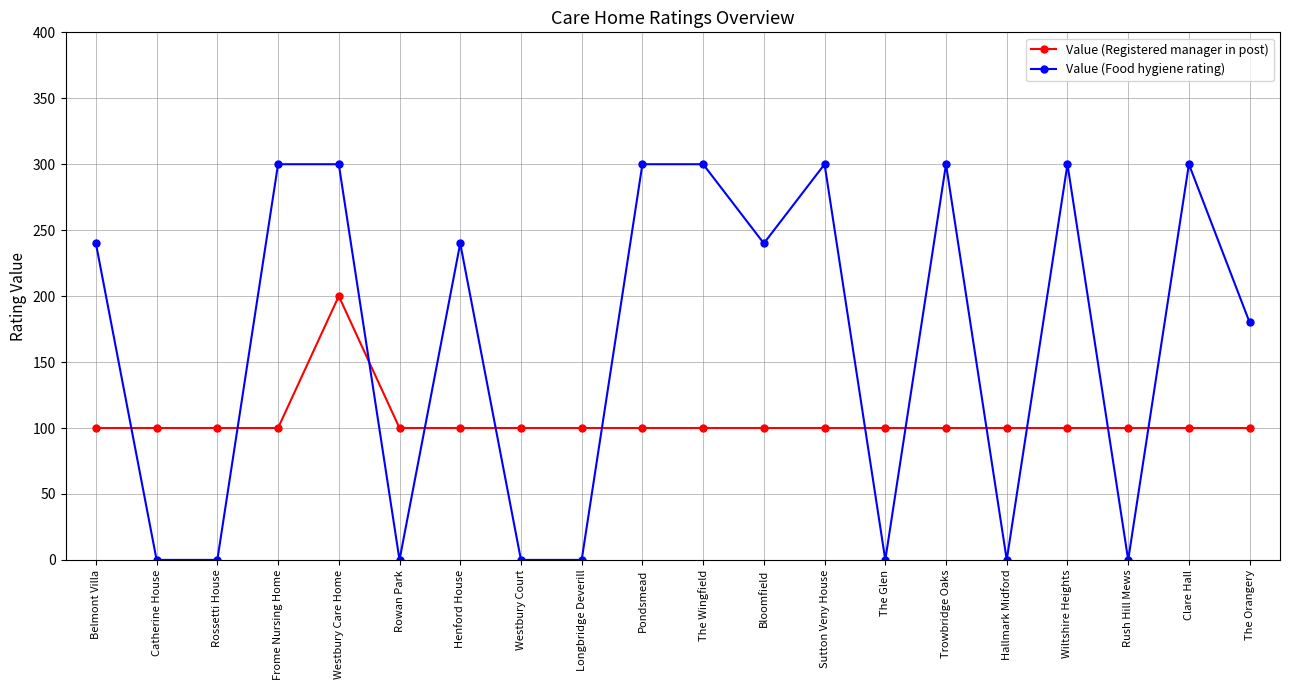

Reading right to left, list all the values displayed in this chart.

Value (Registered manager in post): The Orangery=100	Clare Hall=100	Rush Hill Mews=100	Wiltshire Heights=100	Hallmark Midford=100	Trowbridge Oaks=100	The Glen=100	Sutton Veny House=100	Bloomfield=100	The Wingfield=100	Pondsmead=100	Longbridge Deverill=100	Westbury Court=100	Henford House=100	Rowan Park=100	Westbury Care Home=200	Frome Nursing Home=100	Rossetti House=100	Catherine House=100	Belmont Villa=100
Value (Food hygiene rating): The Orangery=180	Clare Hall=300	Rush Hill Mews=0	Wiltshire Heights=300	Hallmark Midford=0	Trowbridge Oaks=300	The Glen=0	Sutton Veny House=300	Bloomfield=240	The Wingfield=300	Pondsmead=300	Longbridge Deverill=0	Westbury Court=0	Henford House=240	Rowan Park=0	Westbury Care Home=300	Frome Nursing Home=300	Rossetti House=0	Catherine House=0	Belmont Villa=240